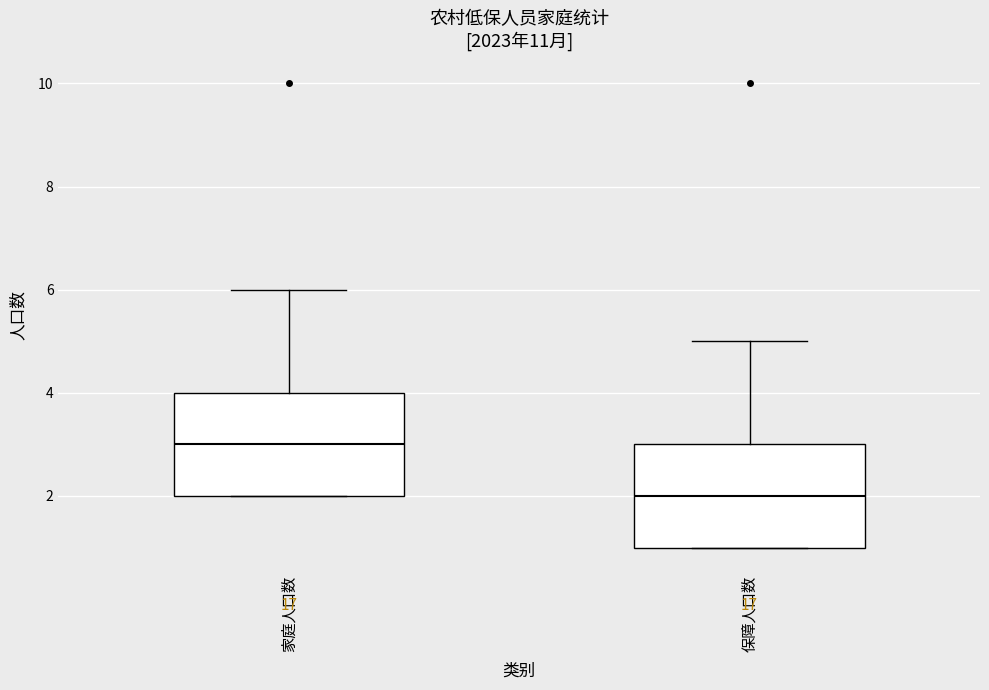

Reading left to right, transcribe this box plot: for each box, give where its median line is, the range the box spans, and where its two whiskers end, as read against the y-axis. The values are not printed on the chart, so give them approximately, as read against the axis.

家庭人口数: median 3, box 2 to 4, whiskers 2 to 6
保障人口数: median 2, box 1 to 3, whiskers 1 to 5